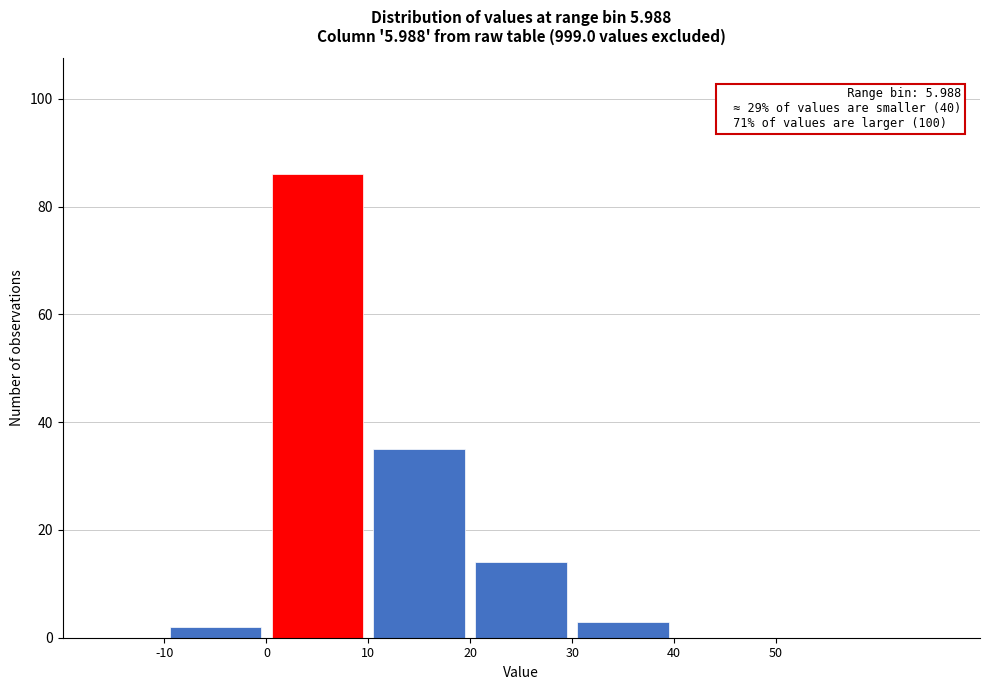

Which range on the x-axis has the tallest bar?

0 to 10